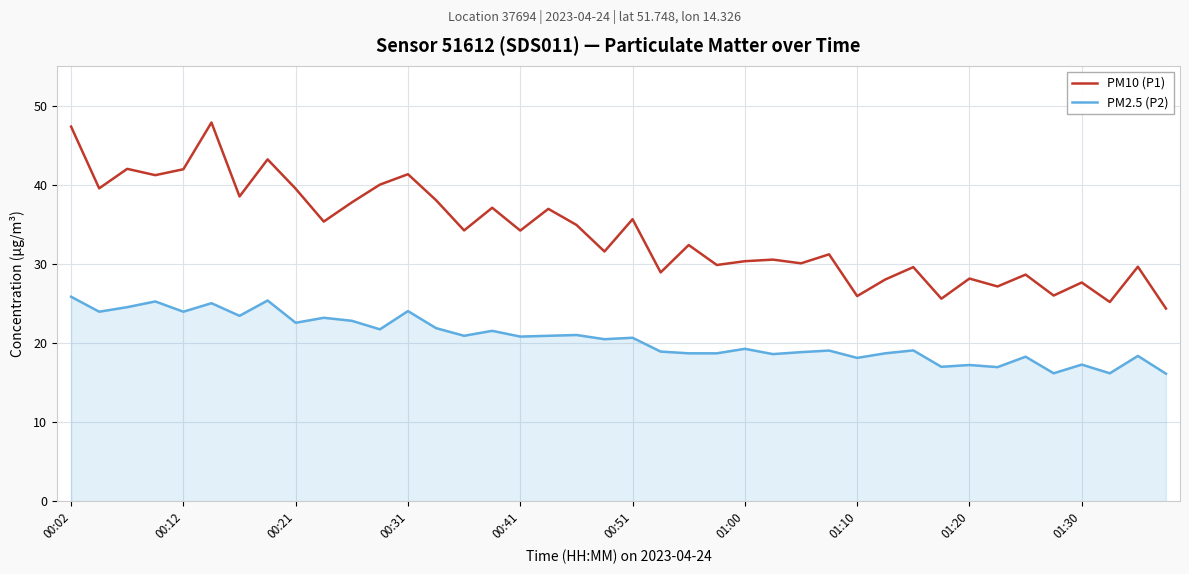

True or false: PM10 (P1) and PM2.5 (P2) cross at least once.

False